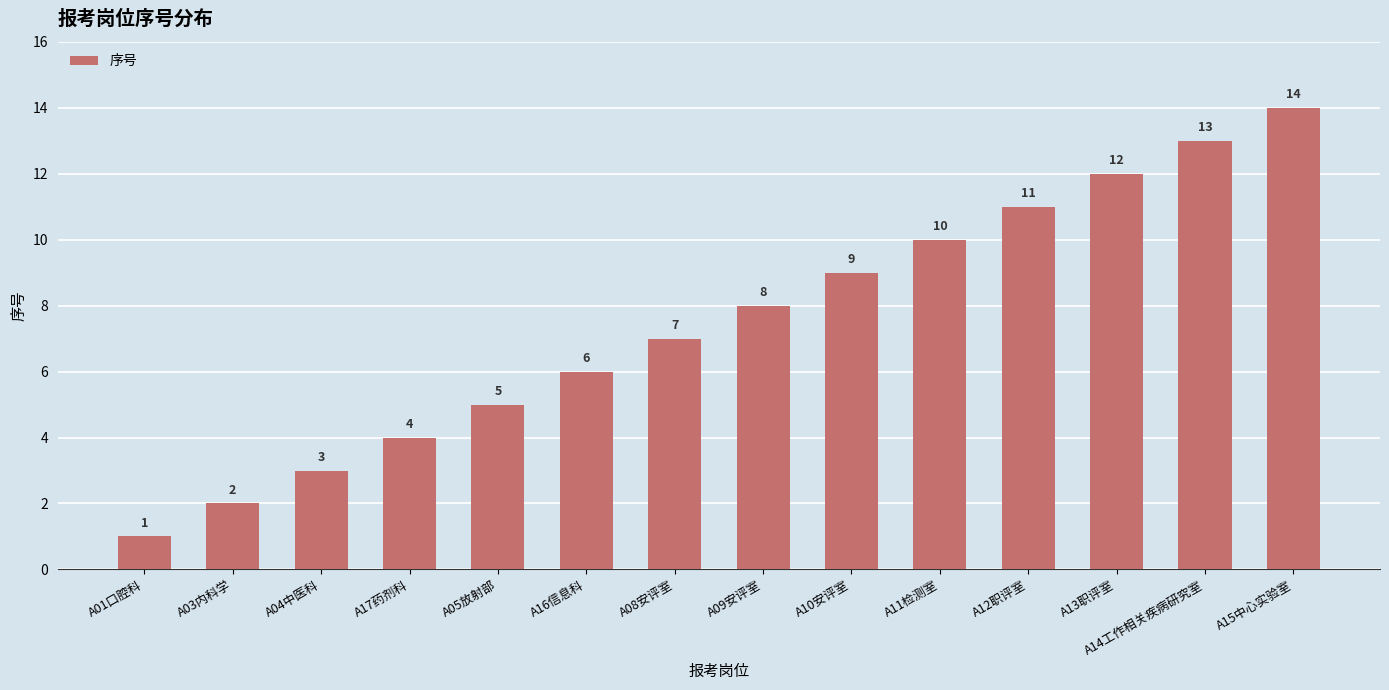

Rank the categories by value from highest to lowest.

A15中心实验室, A14工作相关疾病研究室, A13职评室, A12职评室, A11检测室, A10安评室, A09安评室, A08安评室, A16信息科, A05放射部, A17药剂科, A04中医科, A03内科学, A01口腔科